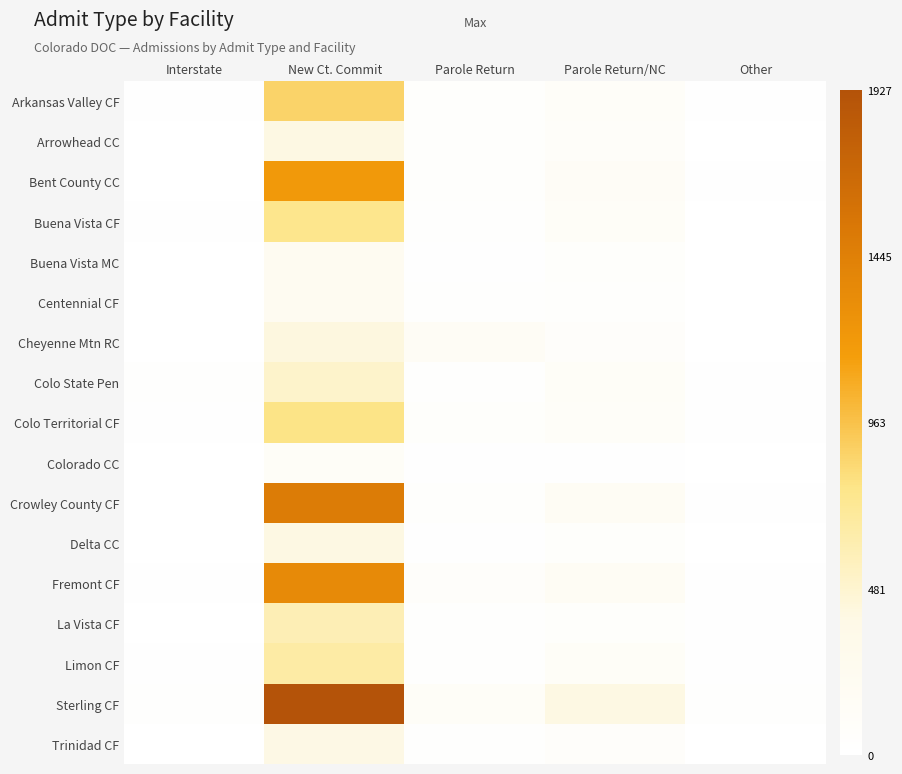

At which category is the sum across all series the highest?

New Ct. Commit